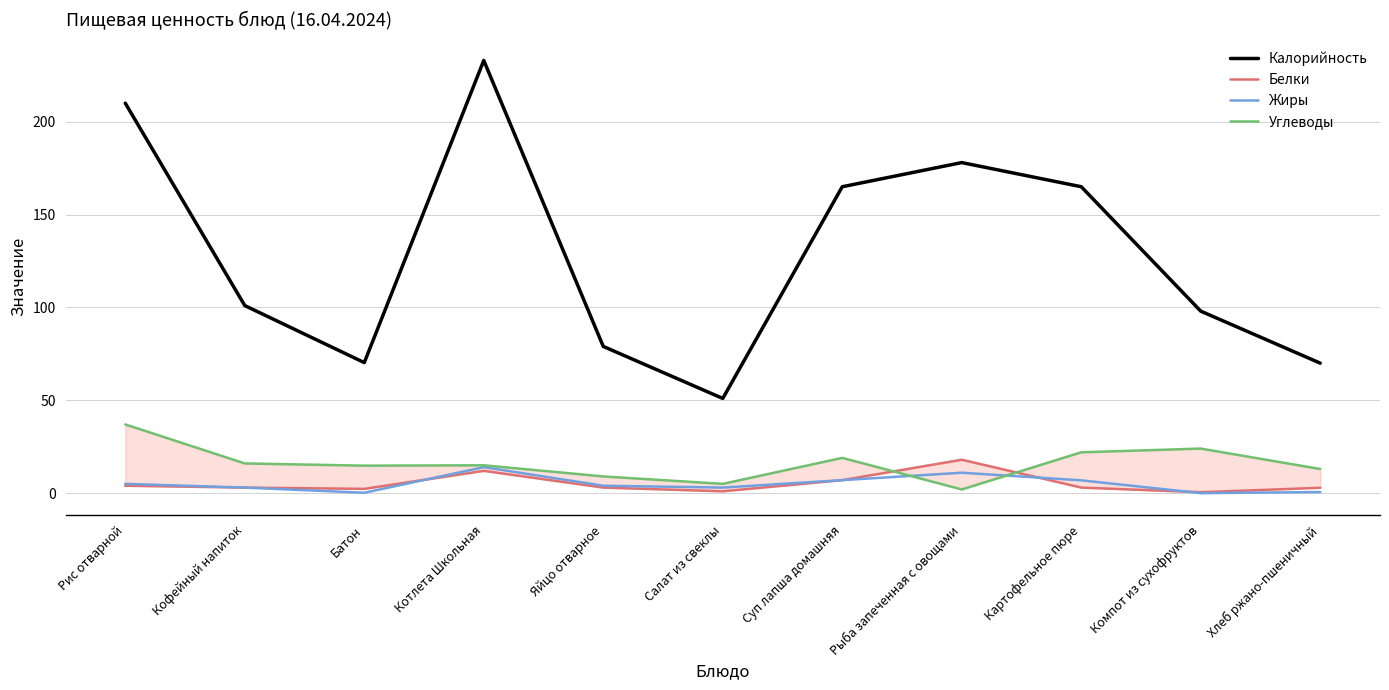

The Углеводы series shows 7.4 at Салат из свеклы. True or false?

False